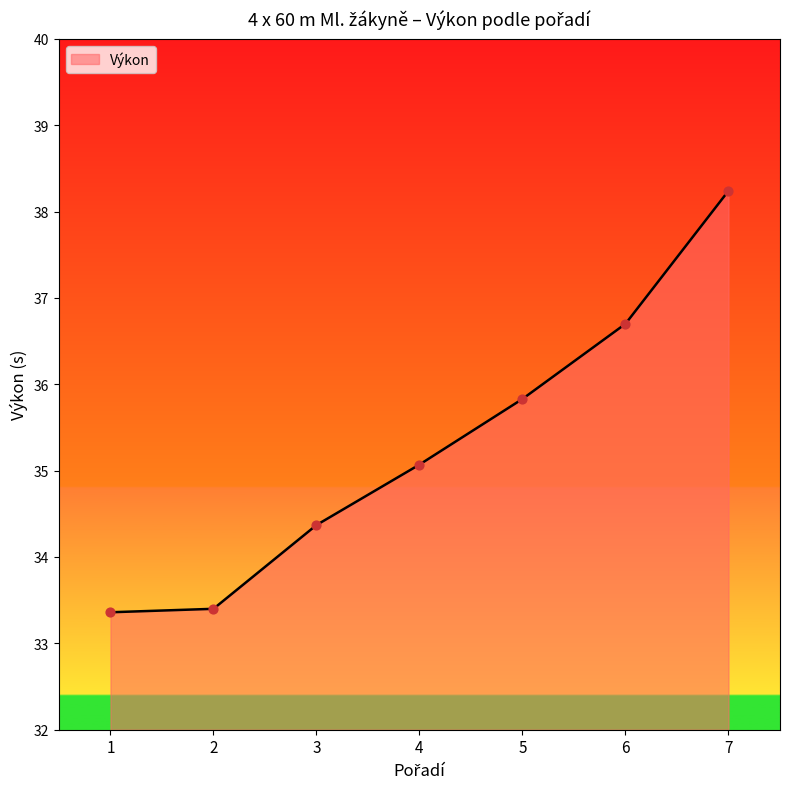

What is the change in value from 2 to 7?

+4.8